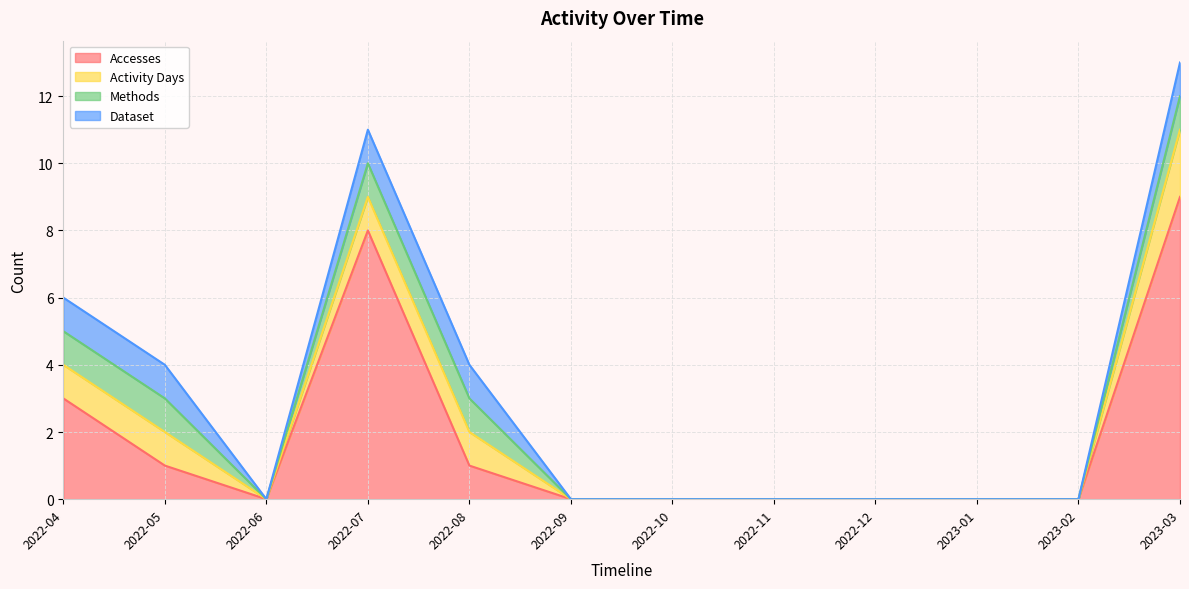

Reading left to right, list all the values displayed in this chart.

Accesses: 2022-04=3	2022-05=1	2022-06=0	2022-07=8	2022-08=1	2022-09=0	2022-10=0	2022-11=0	2022-12=0	2023-01=0	2023-02=0	2023-03=9
Activity Days: 2022-04=1	2022-05=1	2022-06=0	2022-07=1	2022-08=1	2022-09=0	2022-10=0	2022-11=0	2022-12=0	2023-01=0	2023-02=0	2023-03=2
Methods: 2022-04=1	2022-05=1	2022-06=0	2022-07=1	2022-08=1	2022-09=0	2022-10=0	2022-11=0	2022-12=0	2023-01=0	2023-02=0	2023-03=1
Dataset: 2022-04=1	2022-05=1	2022-06=0	2022-07=1	2022-08=1	2022-09=0	2022-10=0	2022-11=0	2022-12=0	2023-01=0	2023-02=0	2023-03=1